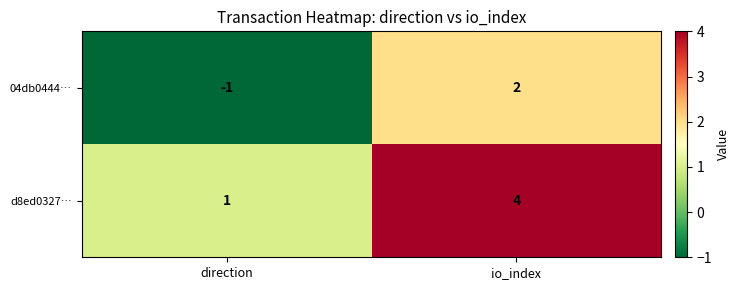

Which category has the highest value across all series?

io_index